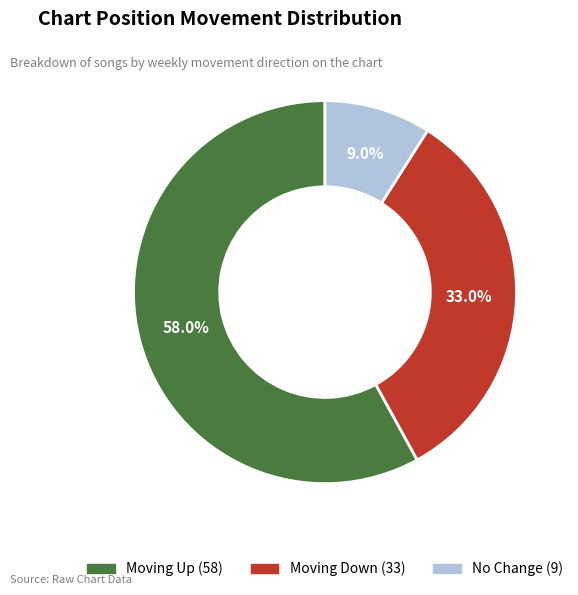

Is there any slice that represents more than half of the pie?

Yes